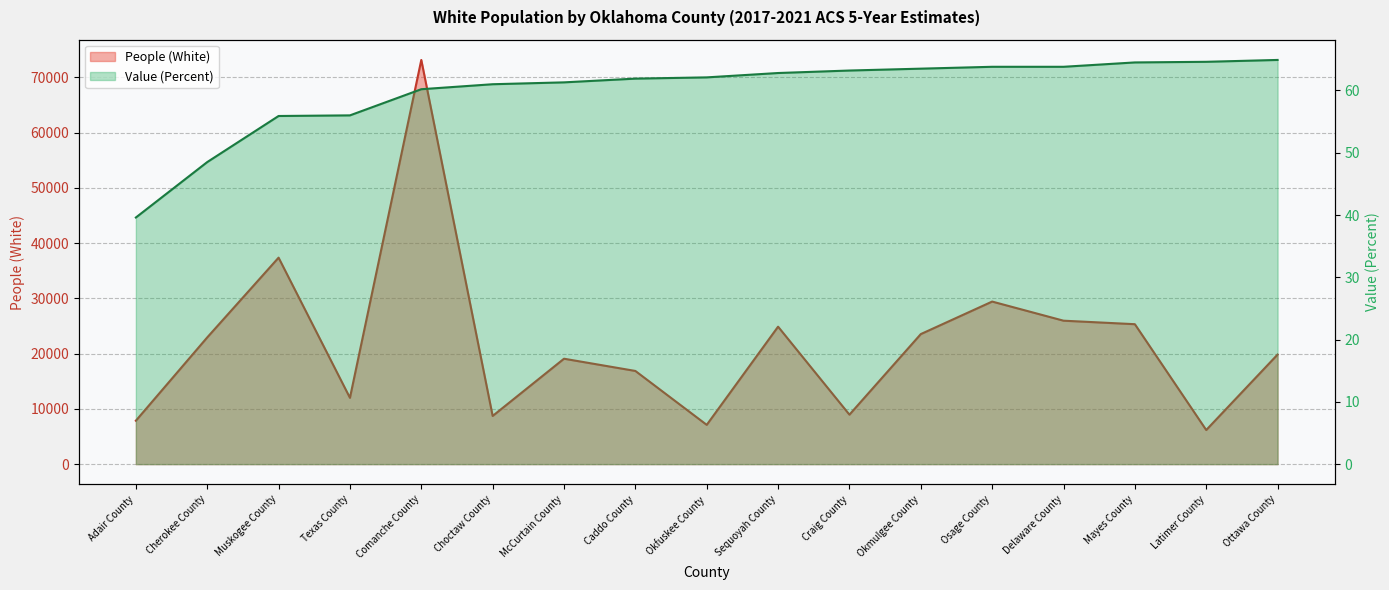

Between Mayes County and Latimer County, which is larger?

Mayes County